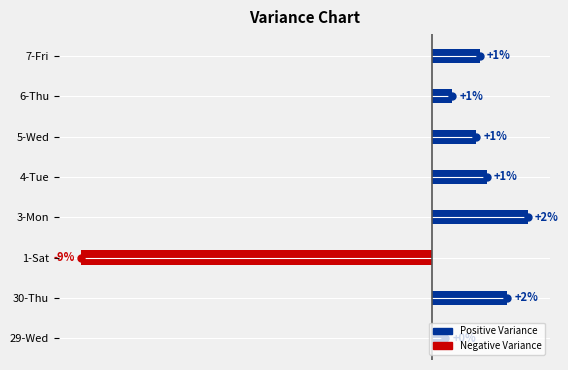

What are all the series names shown in the legend?

Negative Variance, Positive Variance